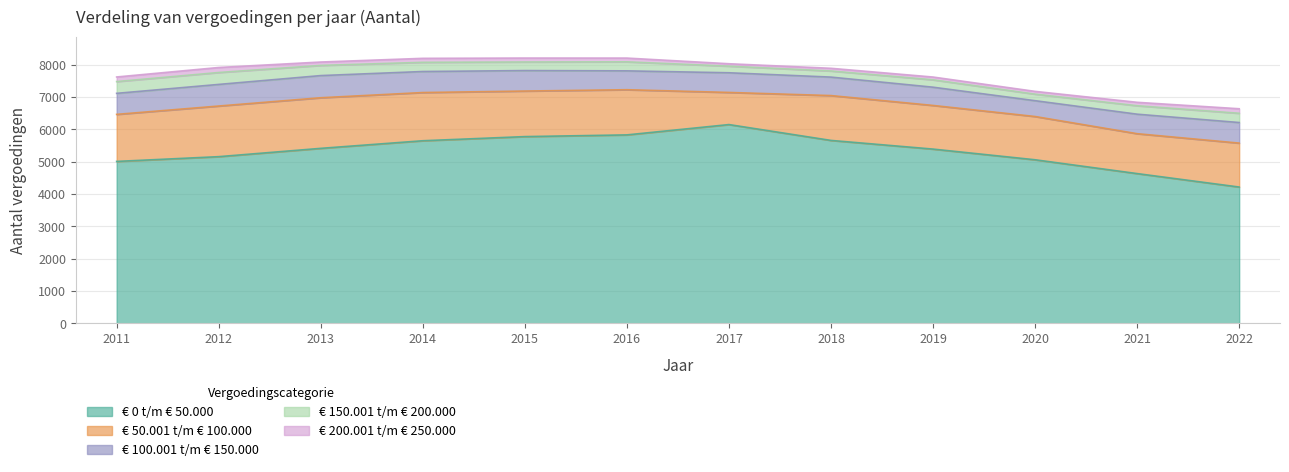

How many lines are shown in the chart?

5